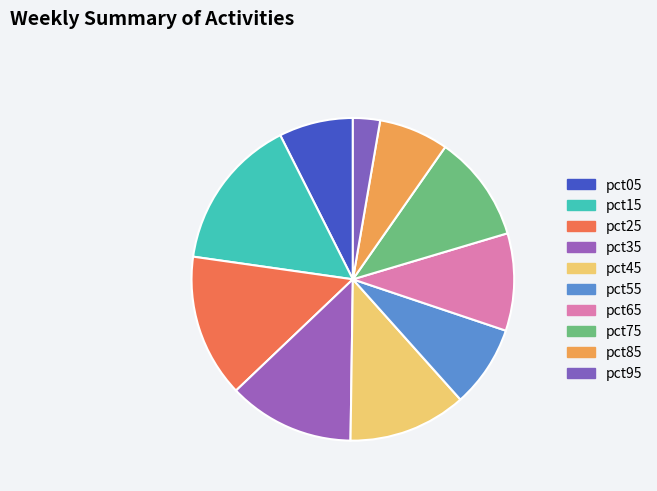

True or false: pct75 accounts for 11% of the total.

True